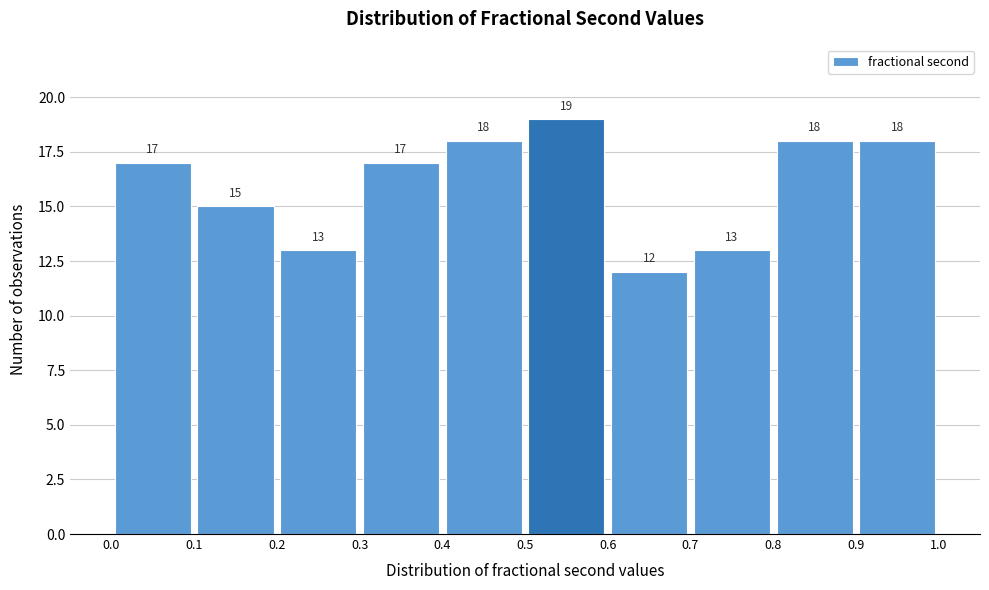

Reading left to right, transcribe this chart: for each bar, give the range it covers on the x-axis and its height.

0.0 to 0.1: 17
0.1 to 0.2: 15
0.2 to 0.3: 13
0.3 to 0.4: 17
0.4 to 0.5: 18
0.5 to 0.6: 19
0.6 to 0.7: 12
0.7 to 0.8: 13
0.8 to 0.9: 18
0.9 to 1.0: 18